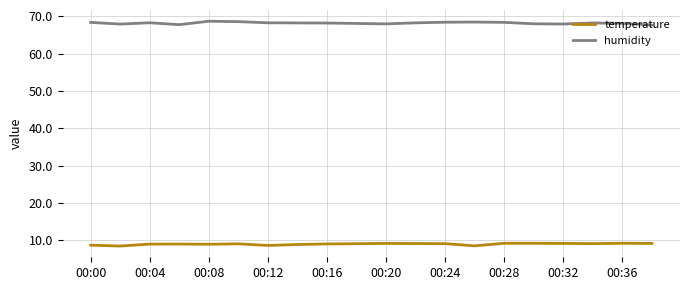

True or false: temperature and humidity intersect in this chart.

False